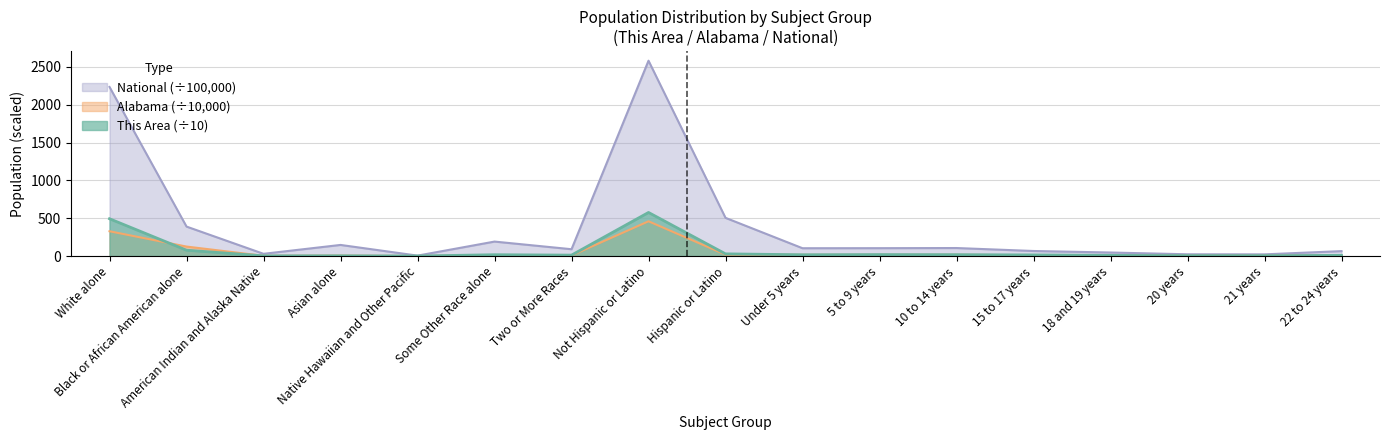

Reading left to right, what are all the values shown in this chart?

This Area: White alone=492.9	Black or African American alone=77.1	American Indian and Alaska Native=2.4	Asian alone=2.9	Native Hawaiian and Other Pacific=0.2	Some Other Race alone=17.3	Two or More Races=12.0	Not Hispanic or Latino=576.1	Hispanic or Latino=28.7	Under 5 years=16.8	5 to 9 years=18.9	10 to 14 years=17.8	15 to 17 years=14.4	18 and 19 years=8.9	20 years=4.7	21 years=4.4	22 to 24 years=9.2
Alabama: White alone=327.5	Black or African American alone=125.1	American Indian and Alaska Native=2.8	Asian alone=5.4	Native Hawaiian and Other Pacific=0.3	Some Other Race alone=9.7	Two or More Races=7.1	Not Hispanic or Latino=459.4	Hispanic or Latino=18.6	Under 5 years=15.5	5 to 9 years=15.7	10 to 14 years=16.3	15 to 17 years=10.3	18 and 19 years=7.3	20 years=3.6	21 years=3.4	22 to 24 years=9.7
National: White alone=2235.5	Black or African American alone=389.3	American Indian and Alaska Native=29.3	Asian alone=146.7	Native Hawaiian and Other Pacific=5.4	Some Other Race alone=191.1	Two or More Races=90.1	Not Hispanic or Latino=2582.7	Hispanic or Latino=504.8	Under 5 years=103.2	5 to 9 years=103.9	10 to 14 years=105.8	15 to 17 years=66.6	18 and 19 years=46.5	20 years=23.1	21 years=22.2	22 to 24 years=64.8